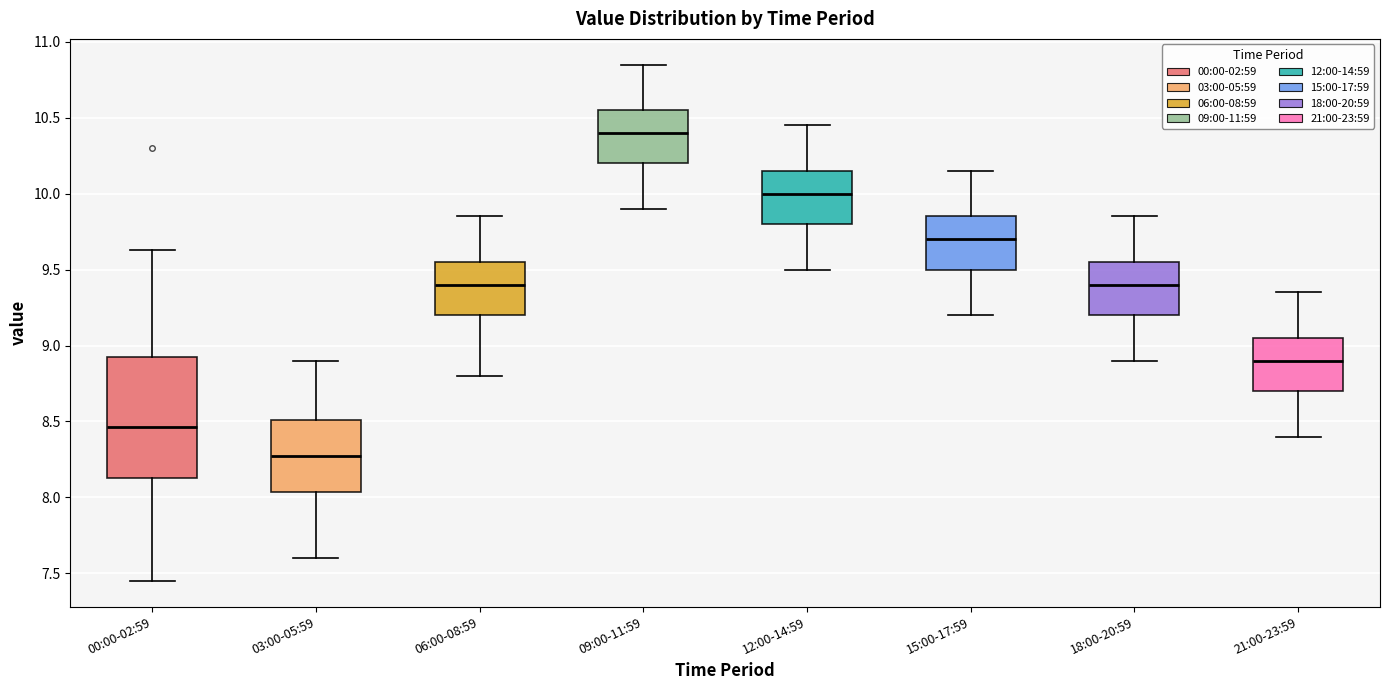

Where does the lower whisker of the box for 00:00-02:59 end on the y-axis? The values are not printed on the chart, so give them approximately, as read against the axis.

7.45